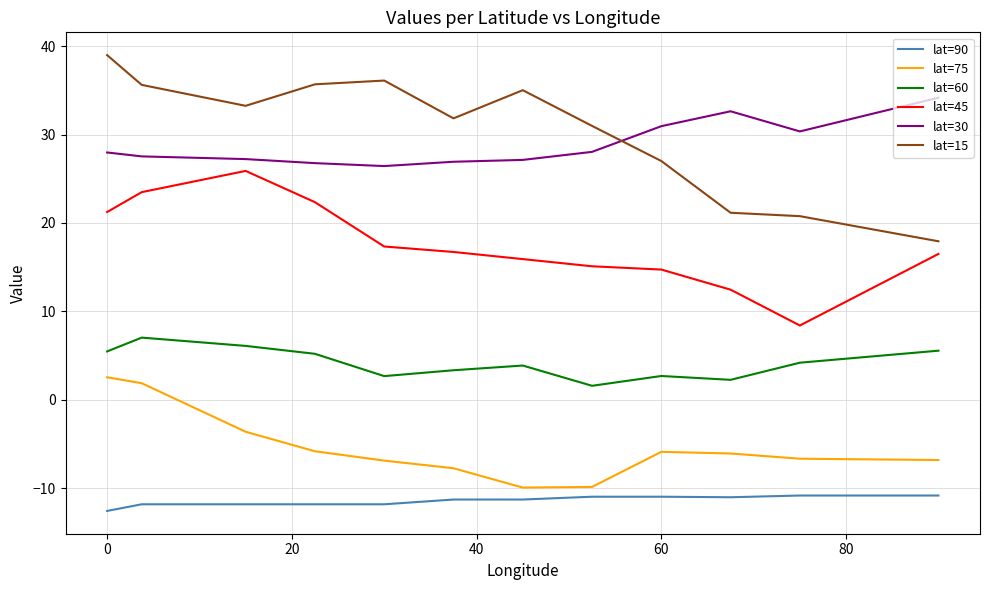

Rank the series by their maximum value, from highest to lowest.

lat=15, lat=30, lat=45, lat=60, lat=75, lat=90